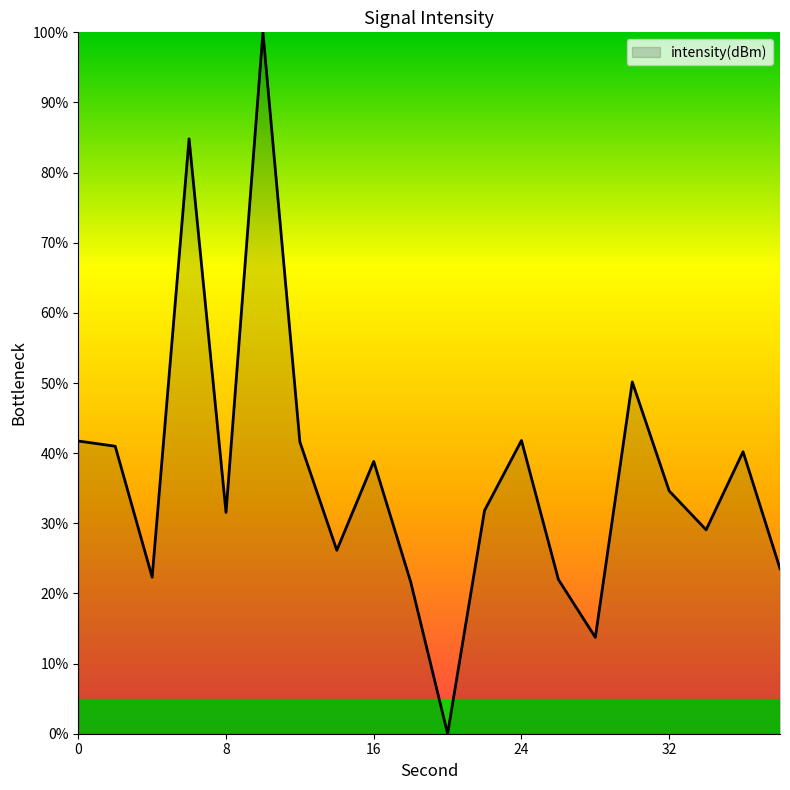

What is the difference between the maximum and minimum values?

100.0